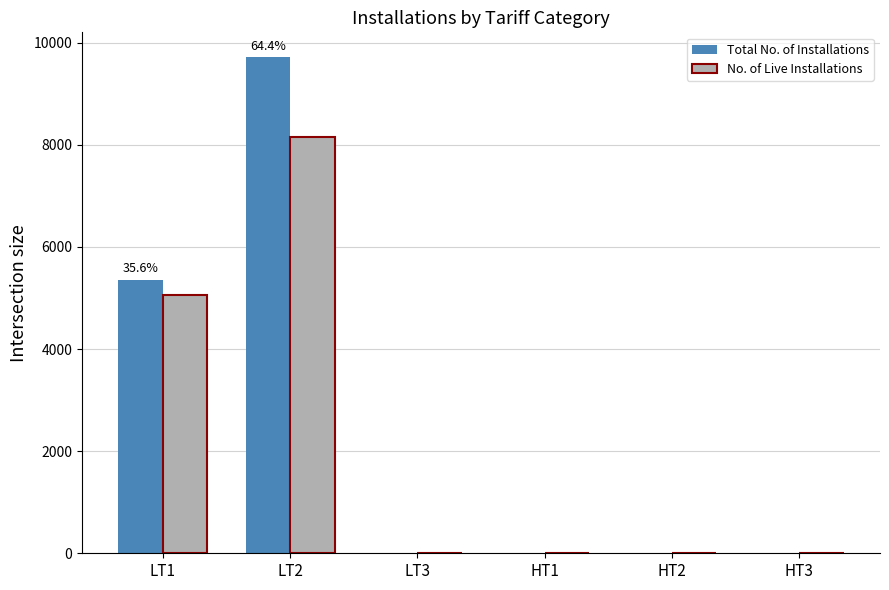

Which category has the highest value in the No. of Live Installations series?

LT2